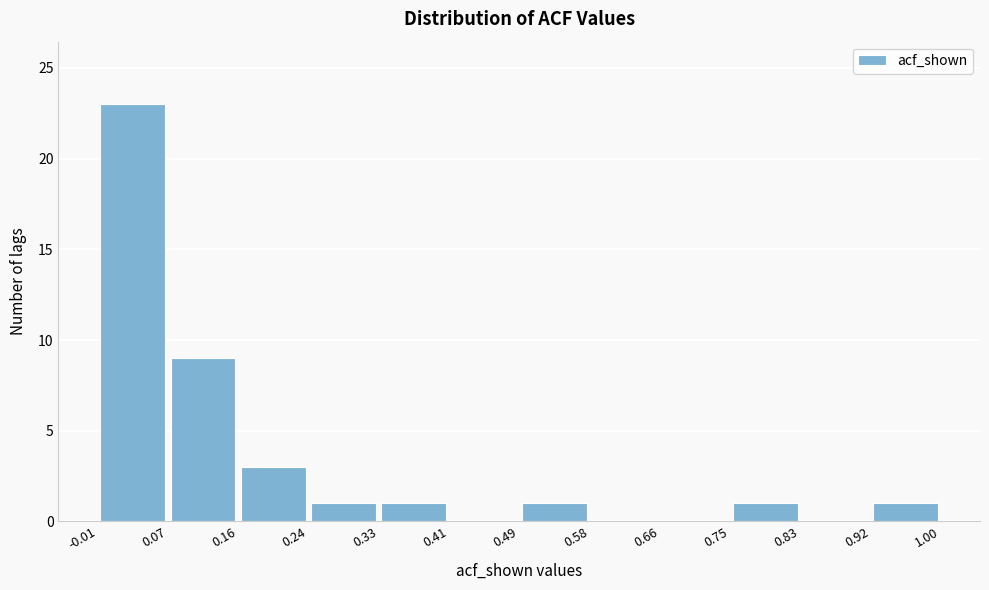

How tall is the bar that spans 0.33 to 0.41 on the x-axis? The values are not printed on the chart, so give them approximately, as read against the axis.

1